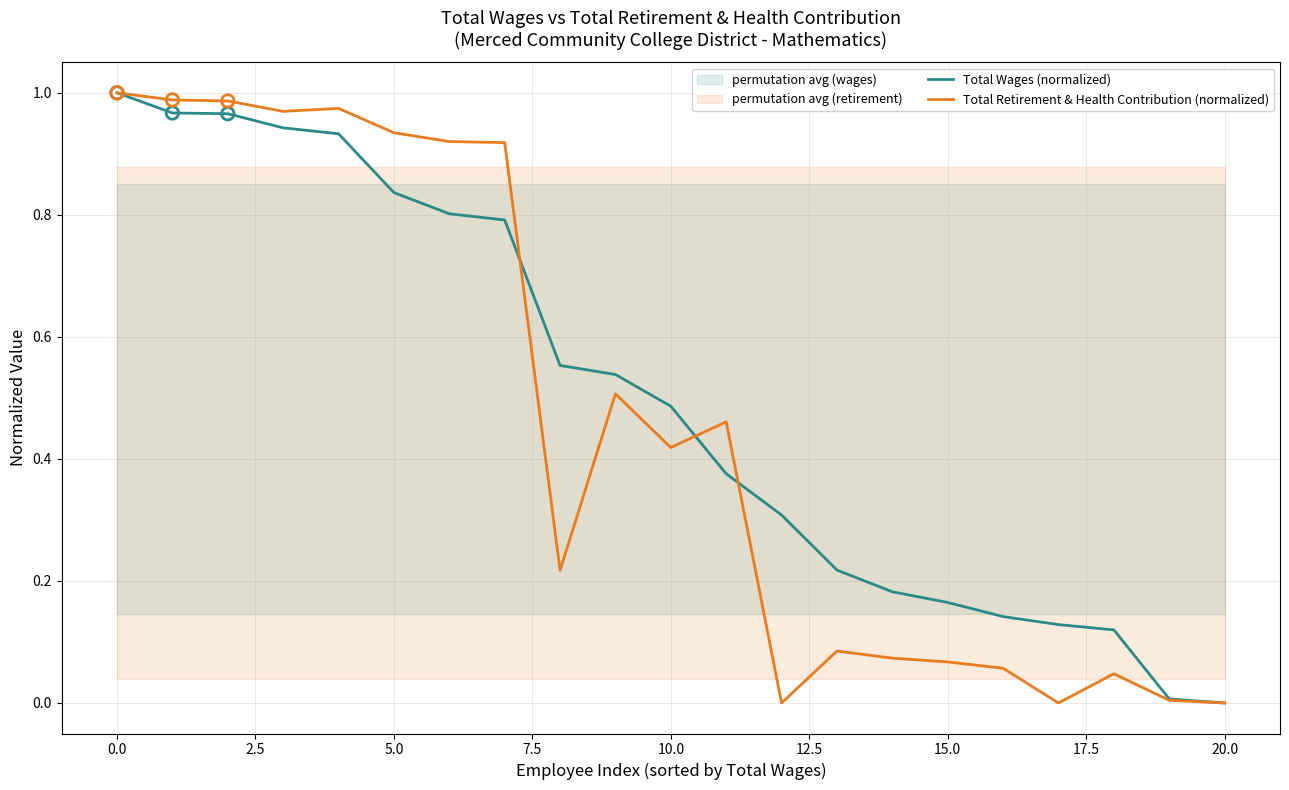

Which series has the widest spread of Y values?

Total Wages (normalized)